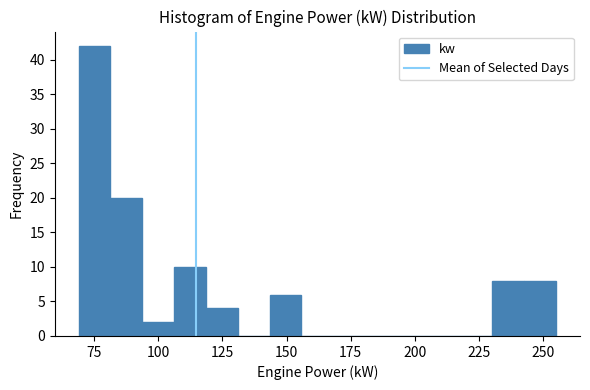

Read against the x-axis, roughly where is the centre of the tallest bar?

75